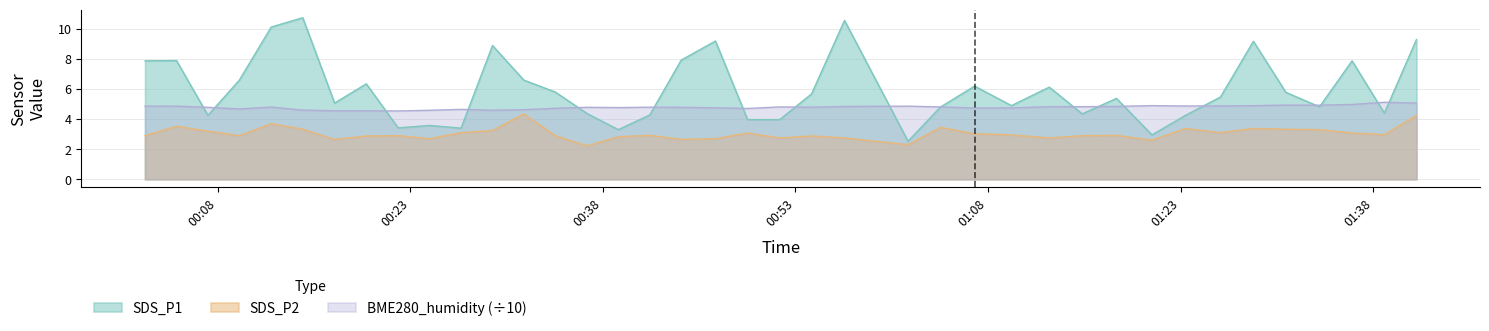

Between 2021/07/13 00:26:57 and 2021/07/13 01:26:06, which series saw the biggest shift?

SDS_P1